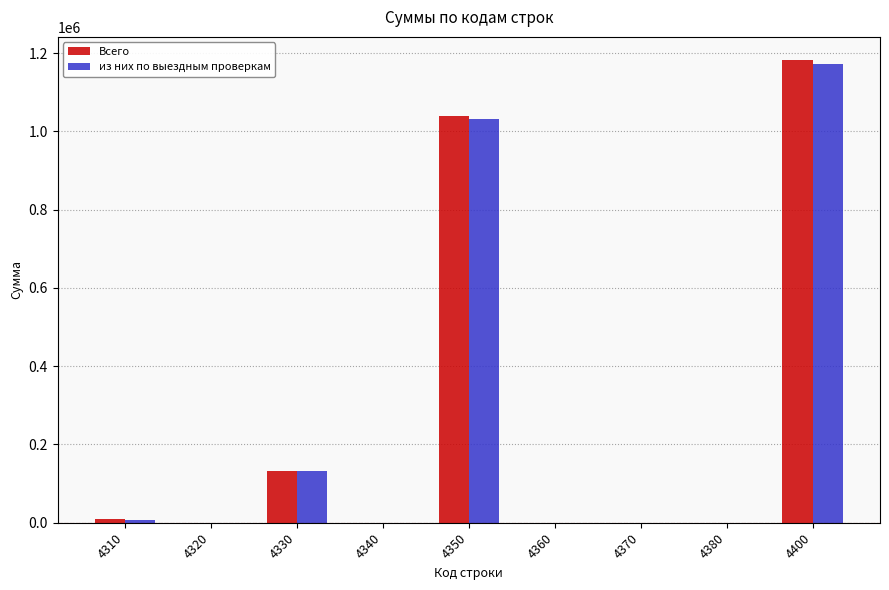

What is the sum of all из них по выездным проверкам values?

2345008